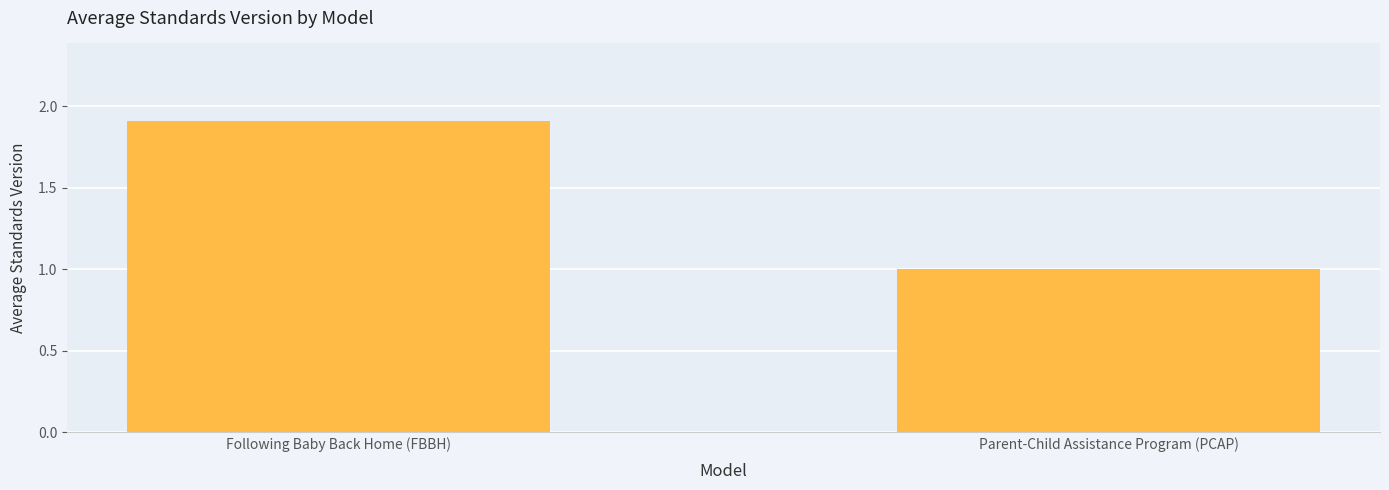

Does the chart contain any negative values?

No